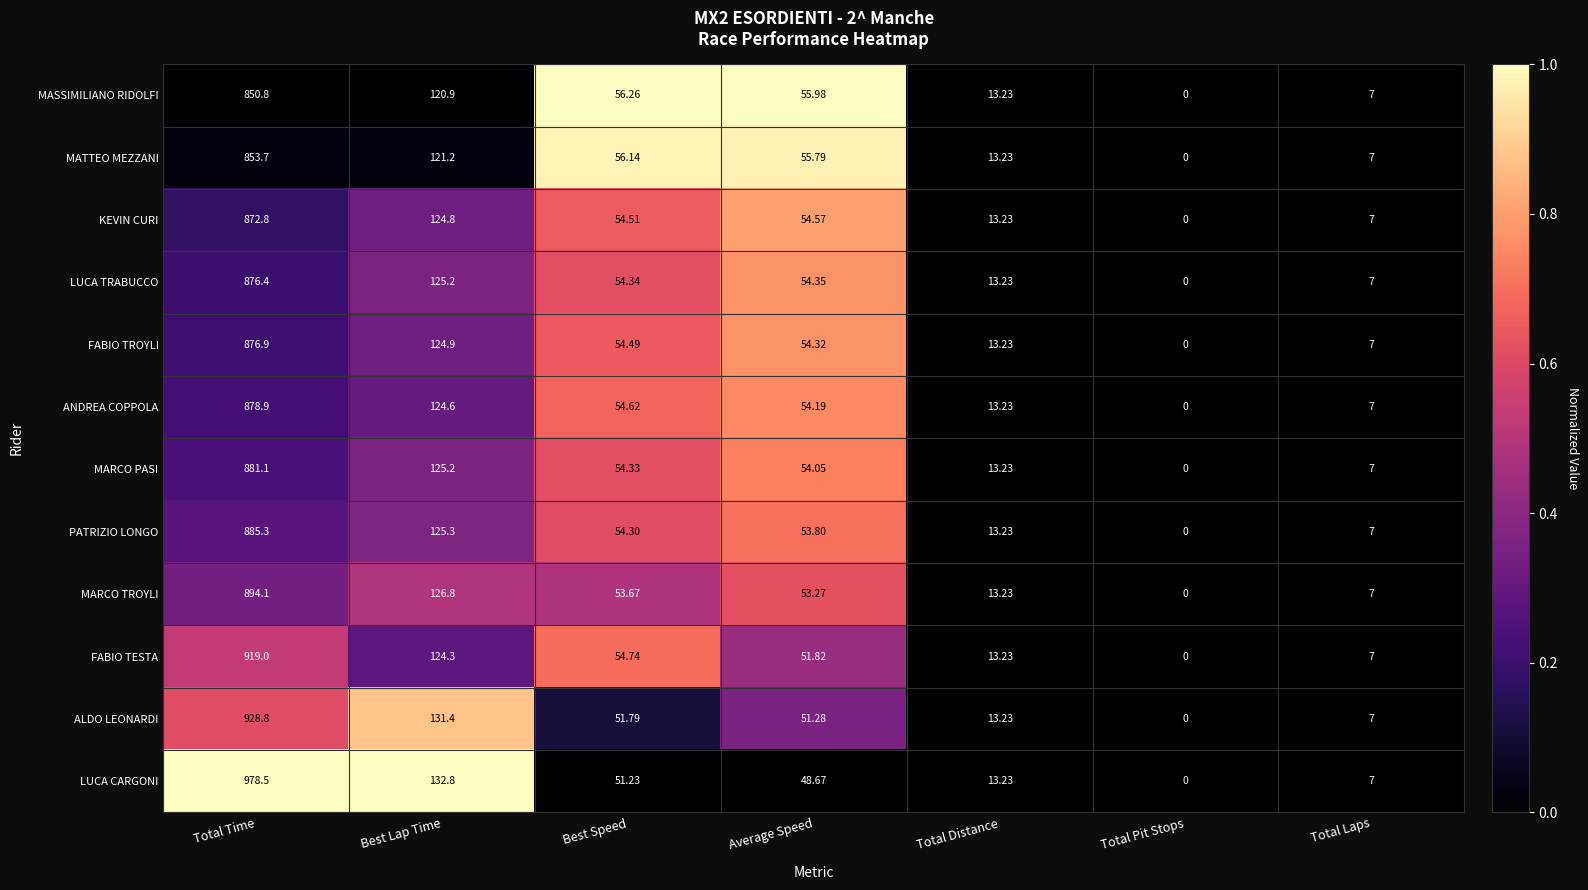

What is the total value across all series at Best Speed?

650.4